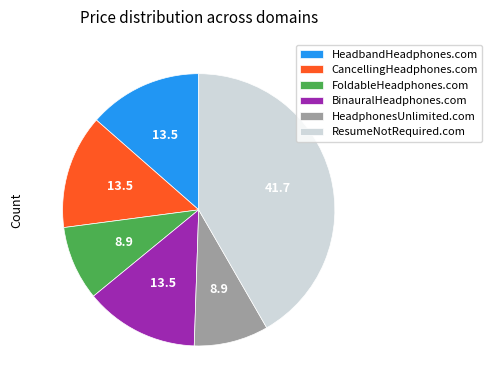

Which slice is the largest?

ResumeNotRequired.com